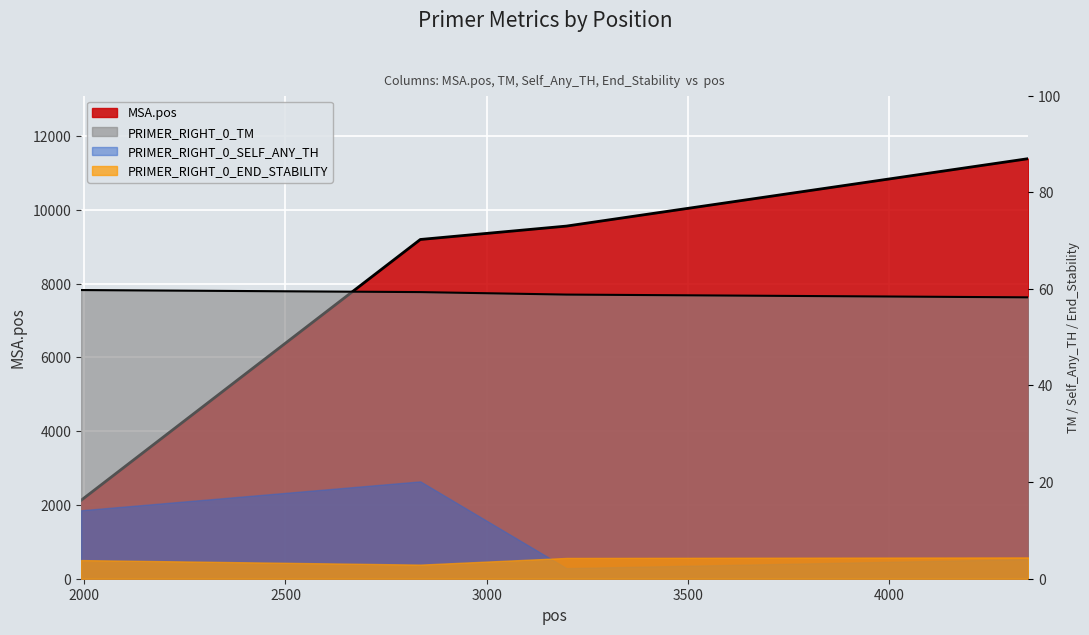

How many PRIMER_RIGHT_0_TM values are between 58 and 59?

2